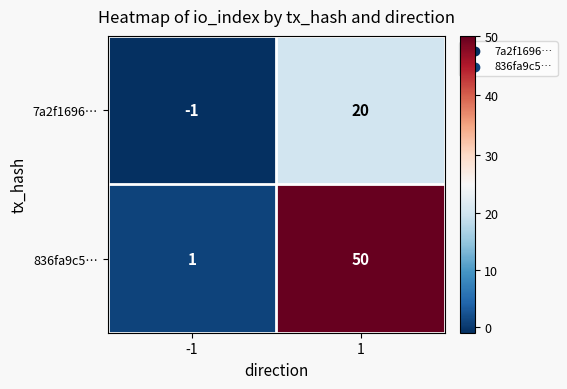

Reading left to right, what are all the values shown in this chart?

7a2f1696…: -1=-1	1=20
836fa9c5…: -1=1	1=50